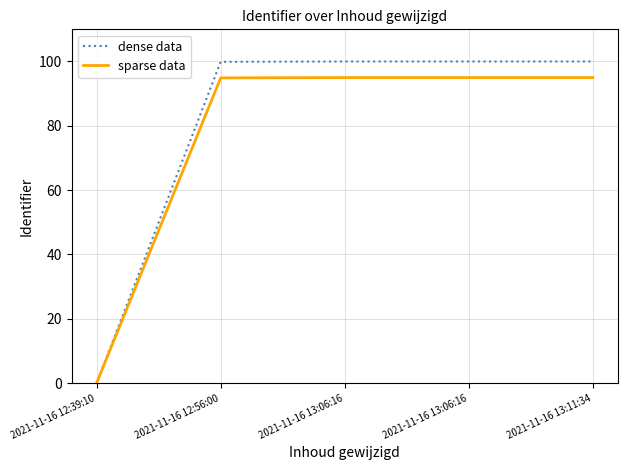

Which series has the largest total across all categories?

dense data